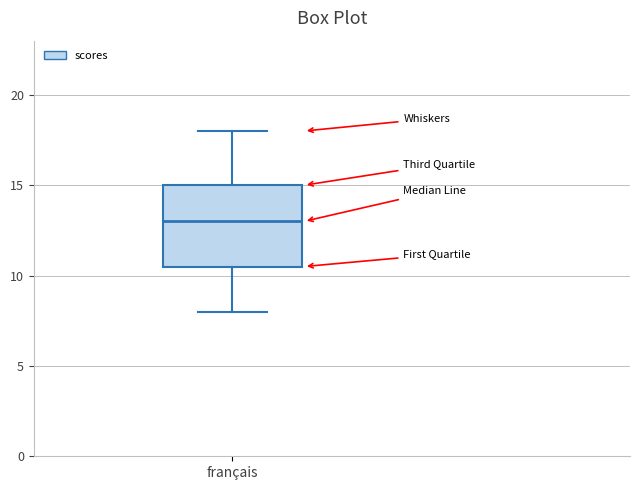

Read this box plot against the y-axis: the position of the median line, the range covered by the box, and the ends of both whiskers. The values are not printed on the chart, so give them approximately, as read against the axis.

median 13.0, box 10.5 to 15.0, whiskers 8.0 to 18.0